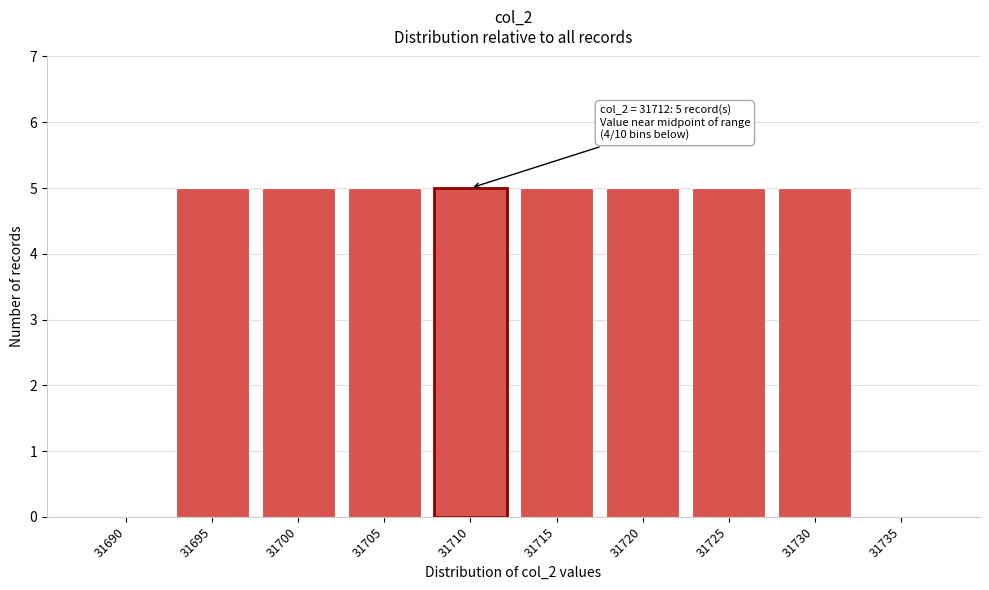

Reading left to right, transcribe all the data shown in this chart.

31690=0	31695=5	31700=5	31705=5	31710=5	31715=5	31720=5	31725=5	31730=5	31735=0